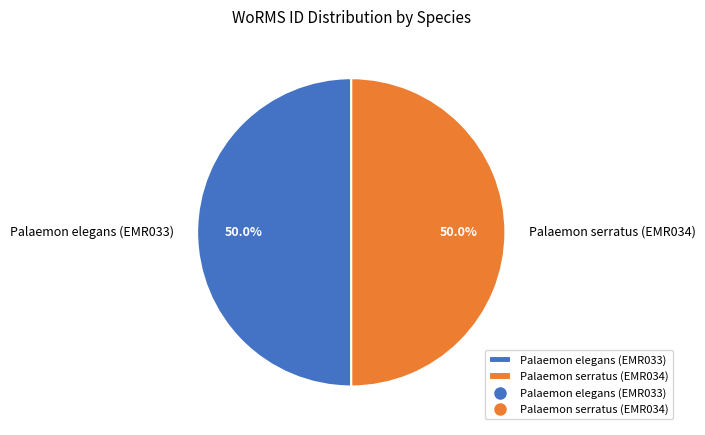

What is the ratio of the value at Palaemon elegans (EMR033) to the value at Palaemon serratus (EMR034)?

1.0